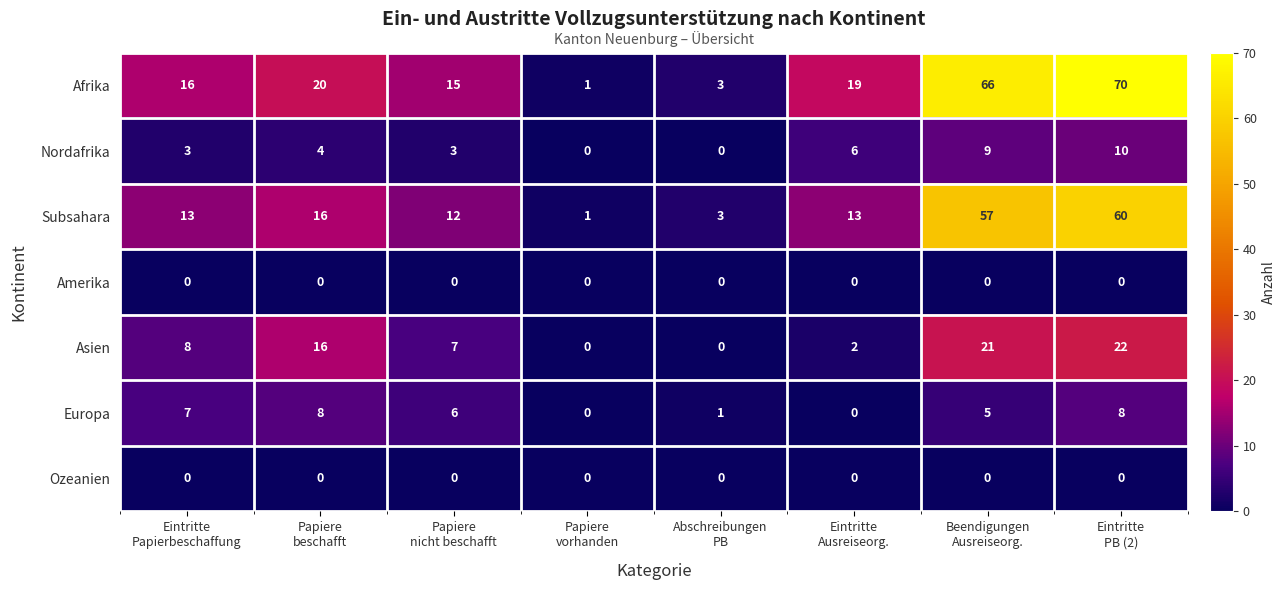

How many Europa values are between 1 and 8?

6